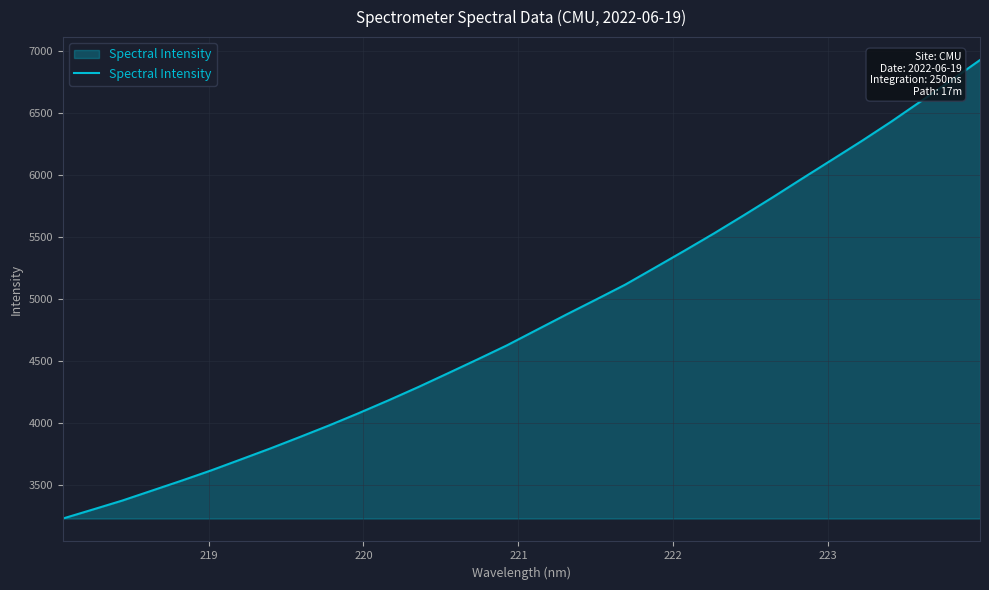

What is the maximum value shown in the chart?

6928.1